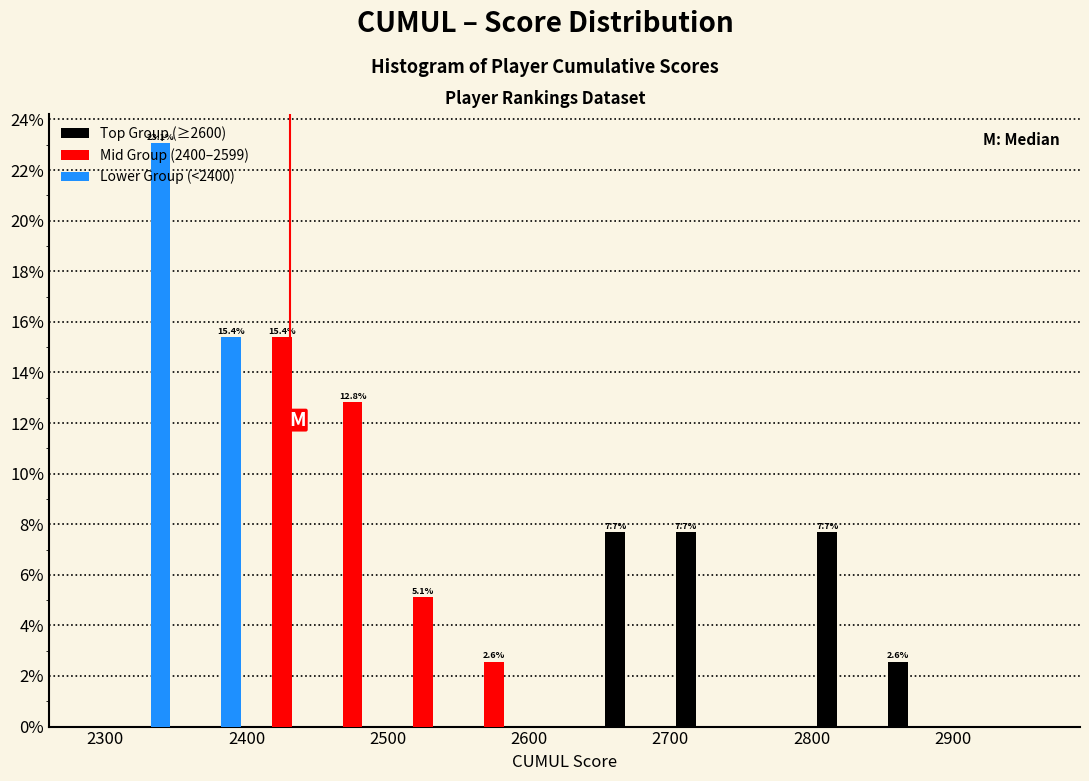

In the Lower Group (<2400) series, which range on the x-axis has the tallest bar?

2300 to 2350